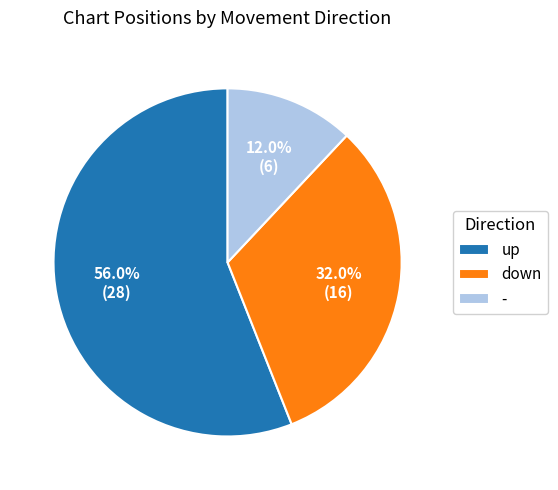

To the nearest percent, what is the average slice percentage?

33%